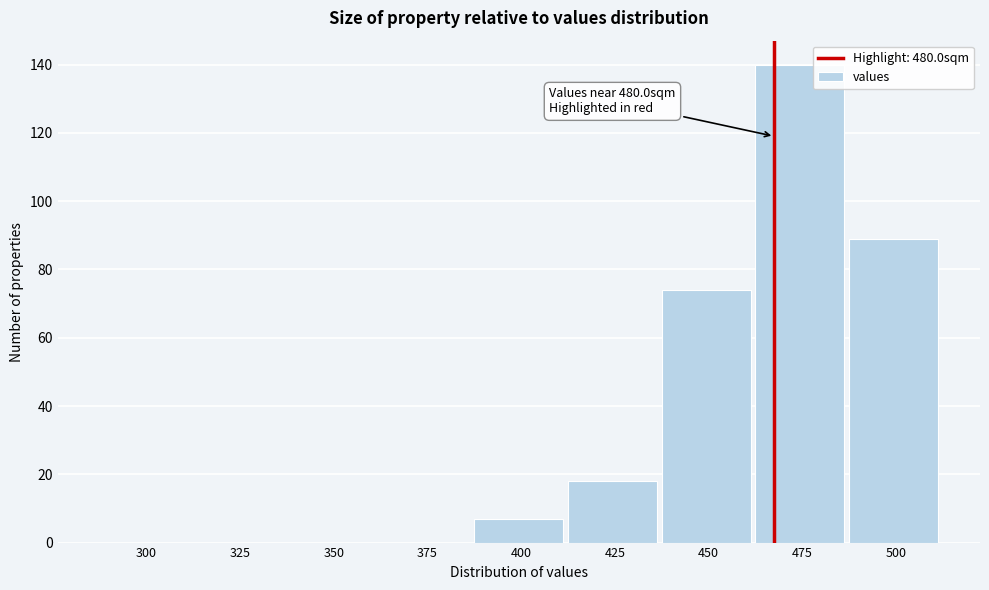

Reading right to left, what are all the values shown in this chart?

500=89	475=140	450=74	425=18	400=7	375=0	350=0	325=0	300=0